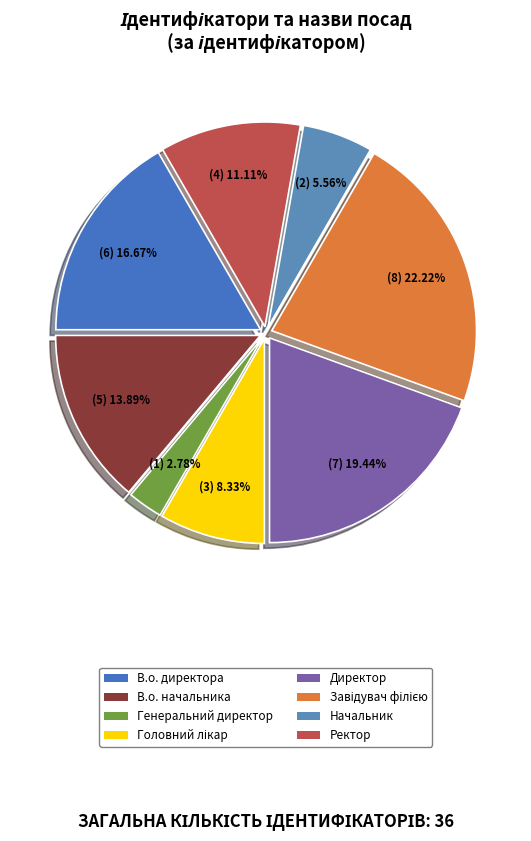

Count the number of slices in the pie.

8